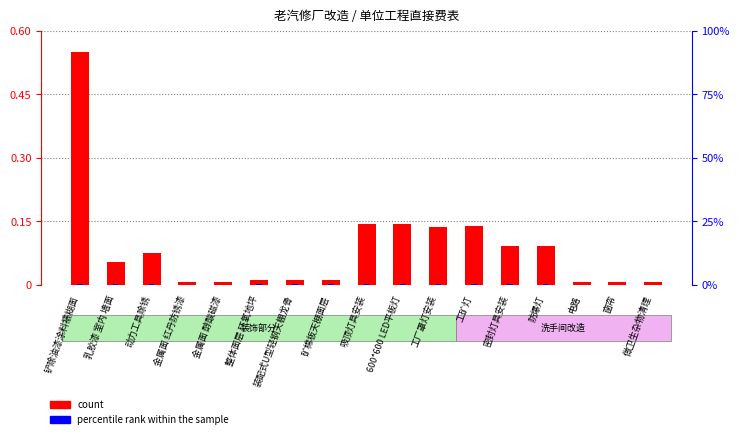

Count the percentile rank within the sample values in the range 0 to 1.

17